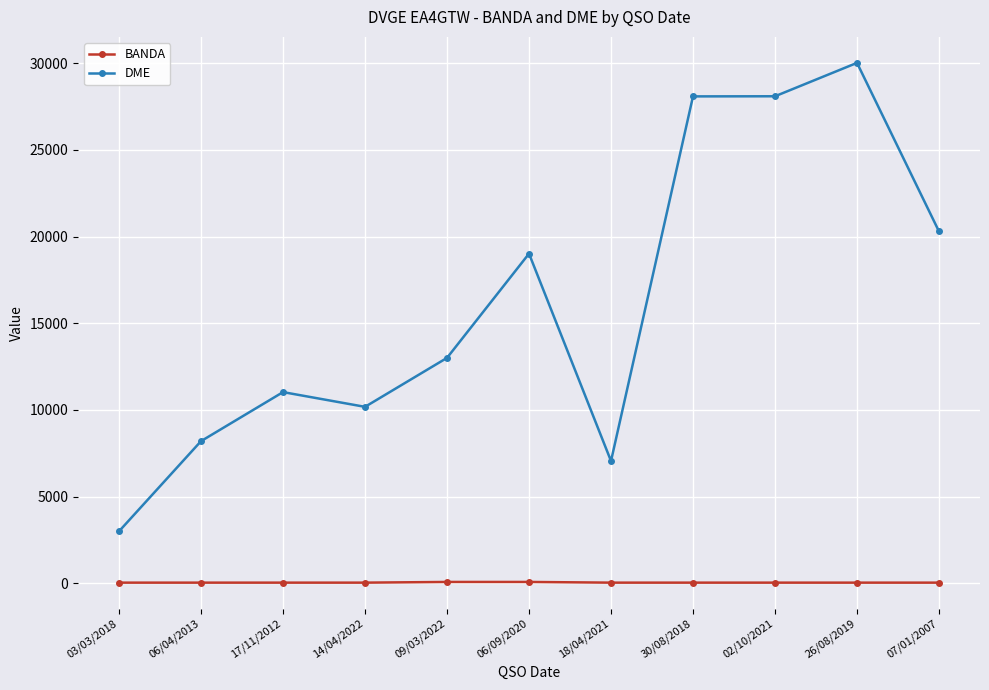

What is the average value of the BANDA series?

47